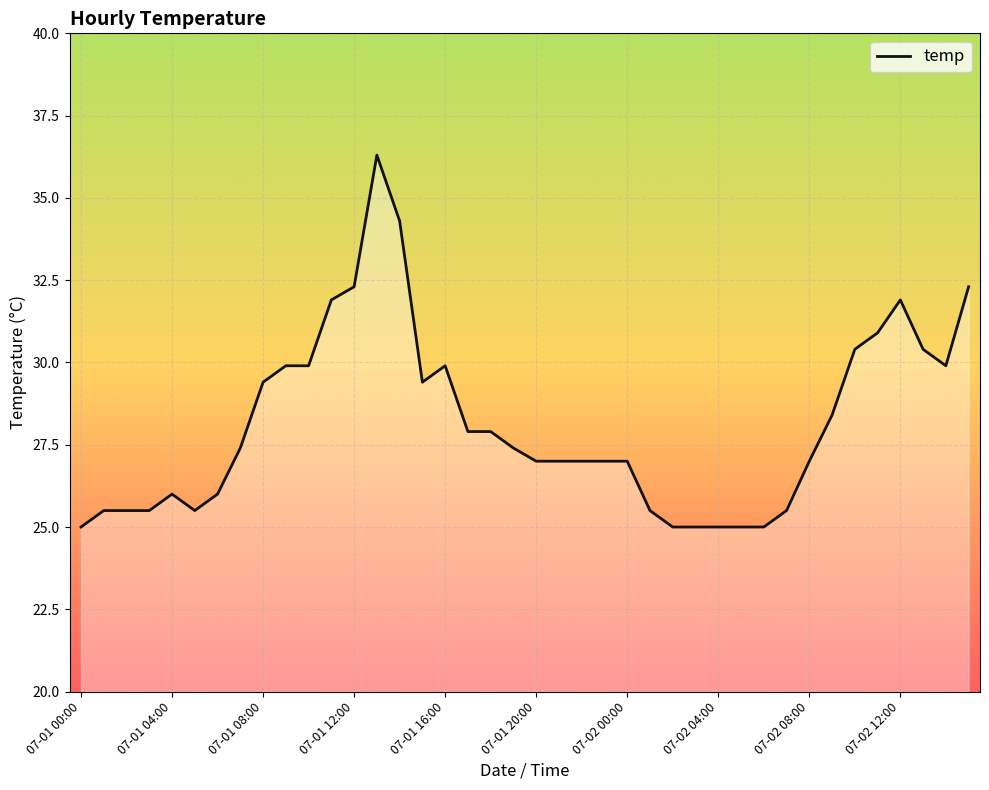

What is the greatest value displayed?

36.3